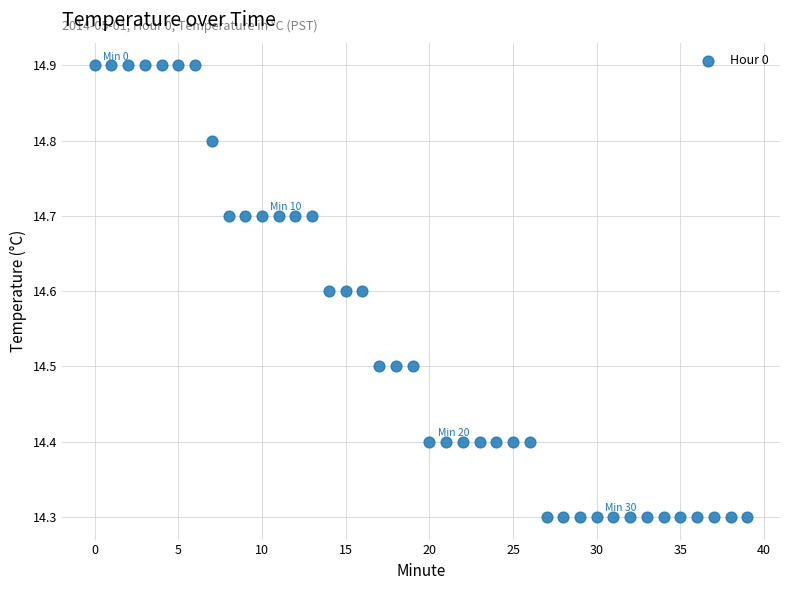

What is the range of Y values (max minus min)?

0.6